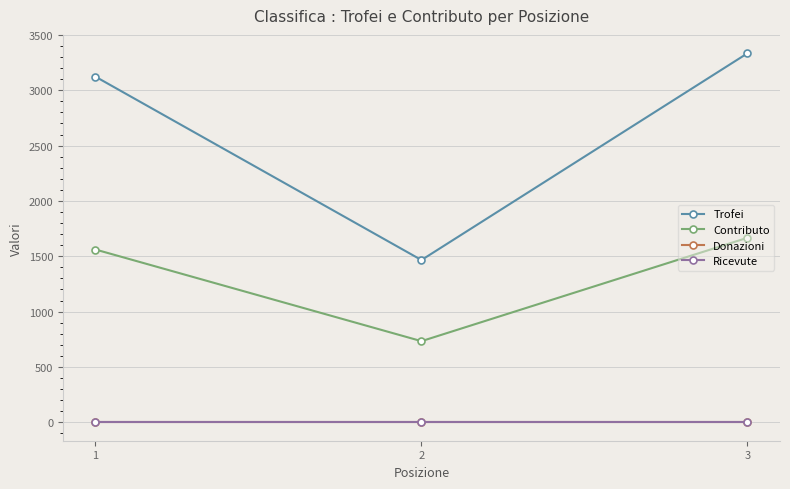

Reading left to right, transcribe all the data shown in this chart.

Trofei: 3123	1466	3334
Contributo: 1561	733	1667
Donazioni: 0	0	0
Ricevute: 0	0	0